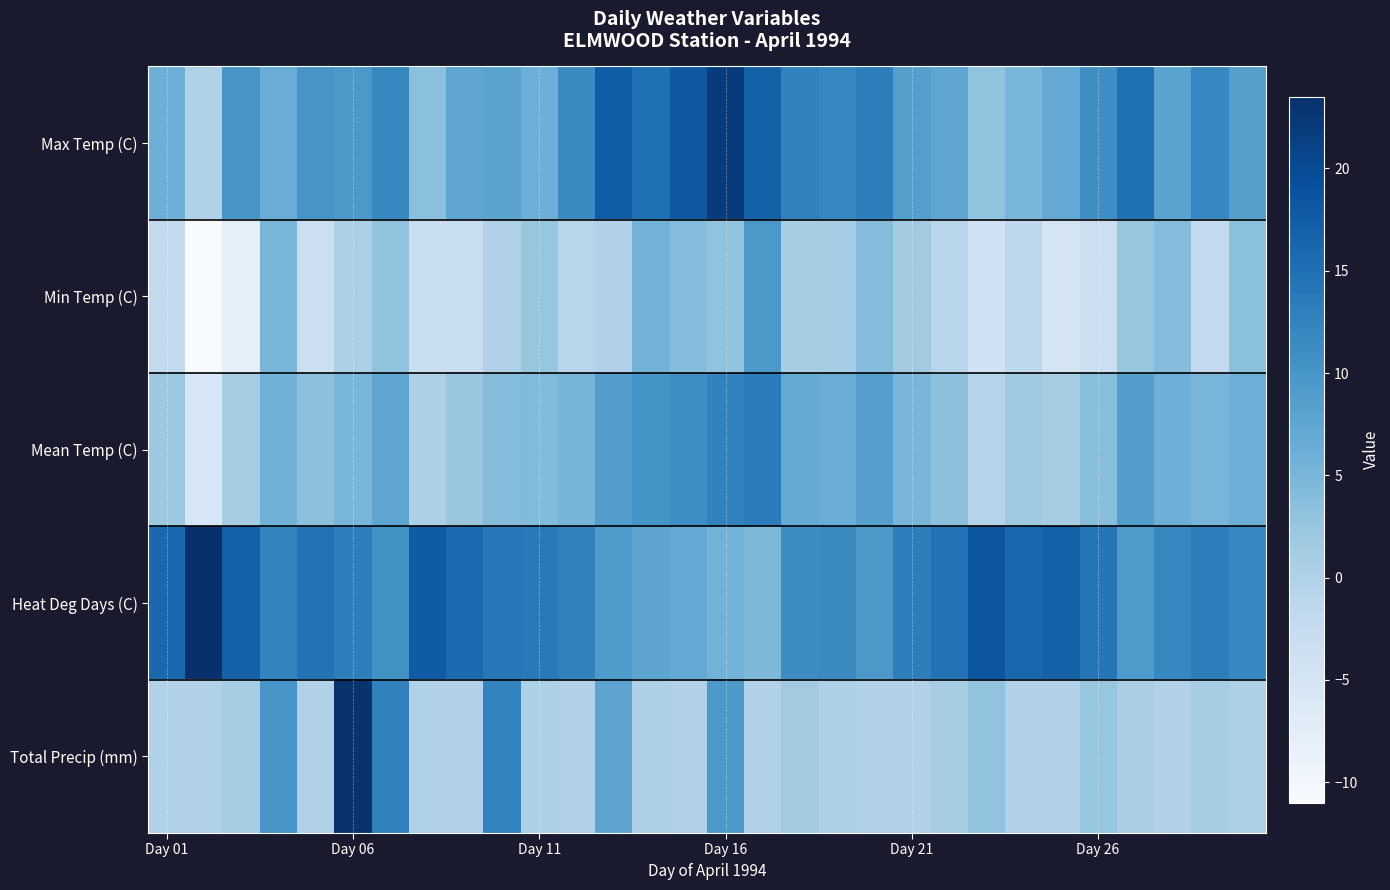

What is the maximum value shown in the chart?

23.5